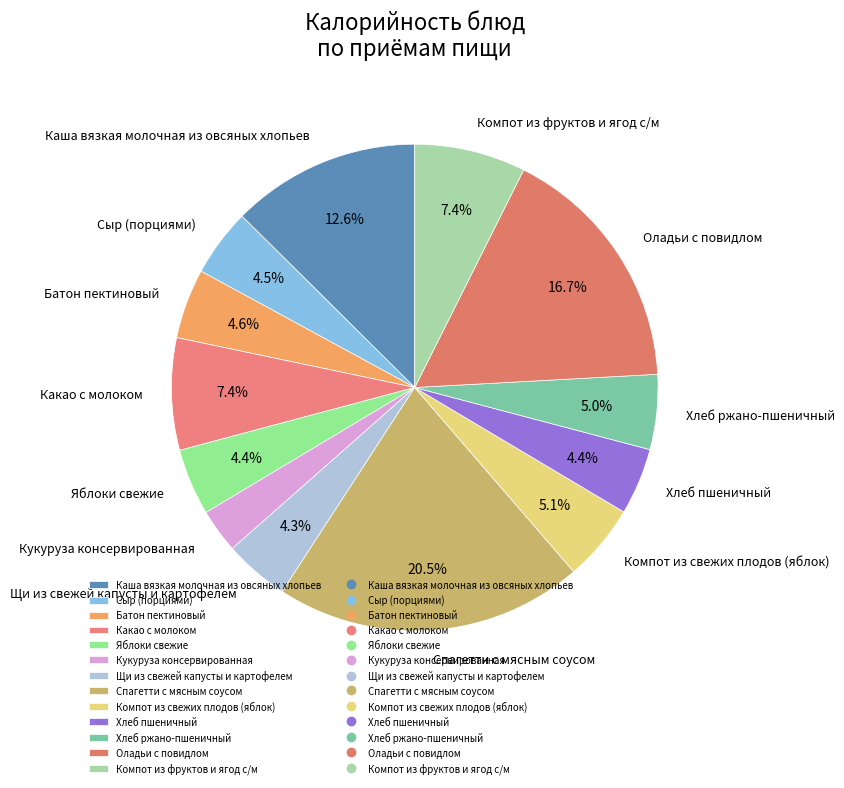

Does Какао с молоком account for over 50% of the chart?

No